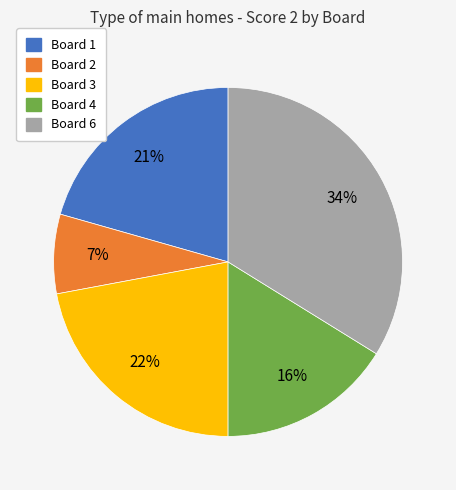

Is there any slice that represents more than half of the pie?

No